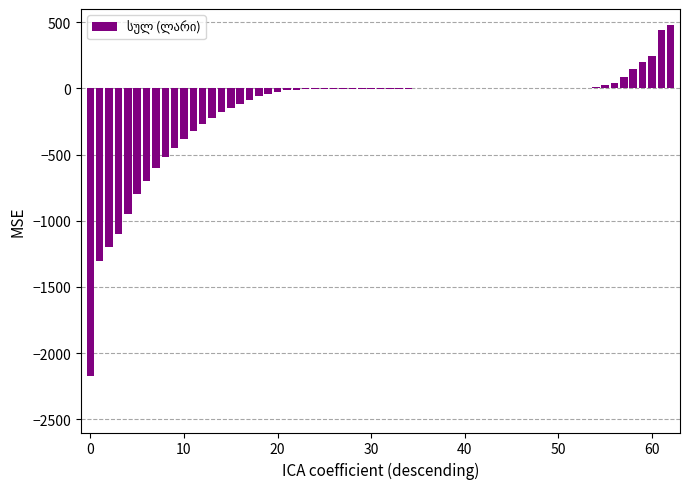

What is the maximum value shown in the chart?

480.0